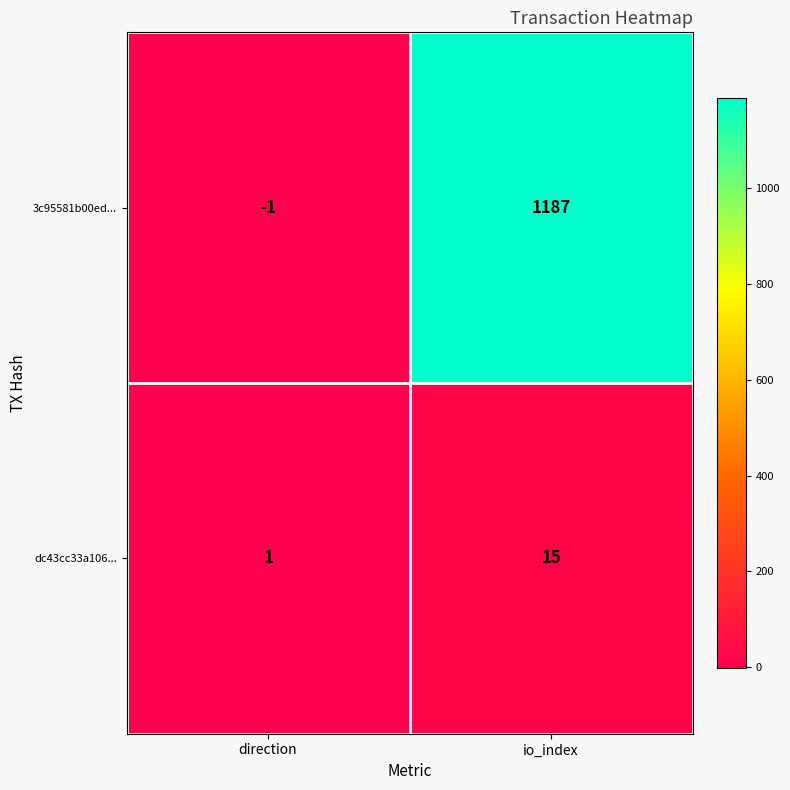

Read the dc43cc33a106... value at io_index, to the nearest 10.

20